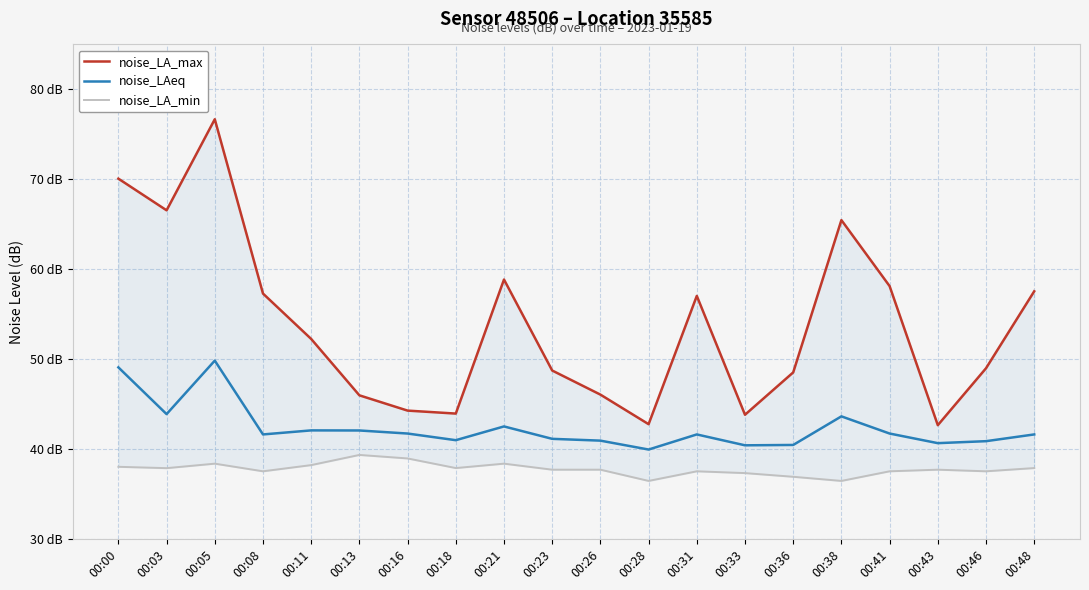

What is the value of the noise_LA_min point at the 6th from the left?

39.3